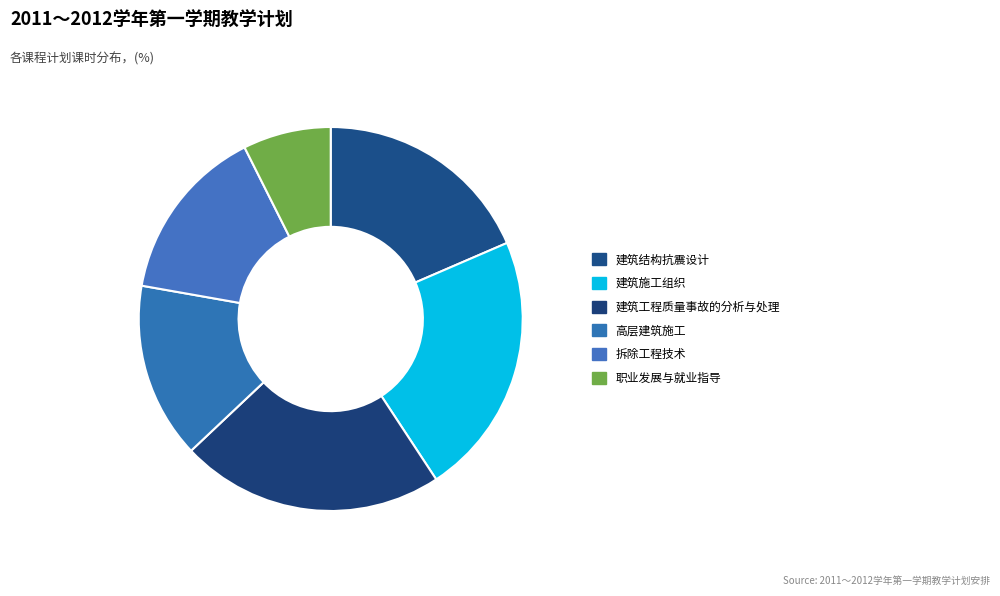

To the nearest percent, what percentage of the pie is 建筑施工组织?

22%